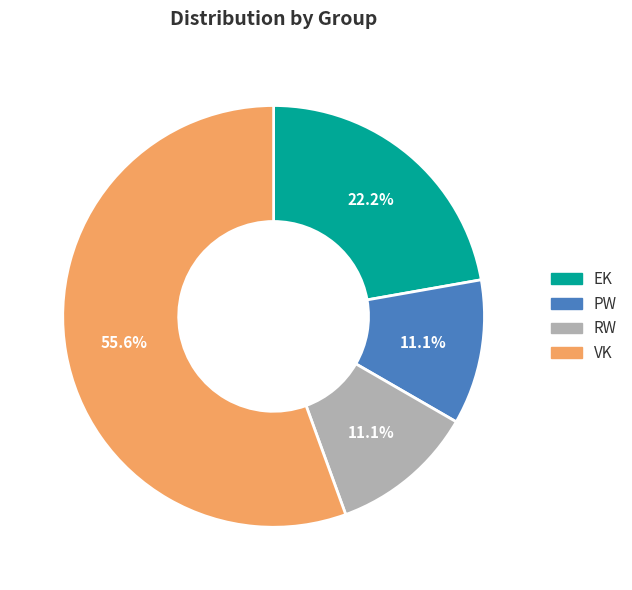

Count the number of slices in the pie.

4